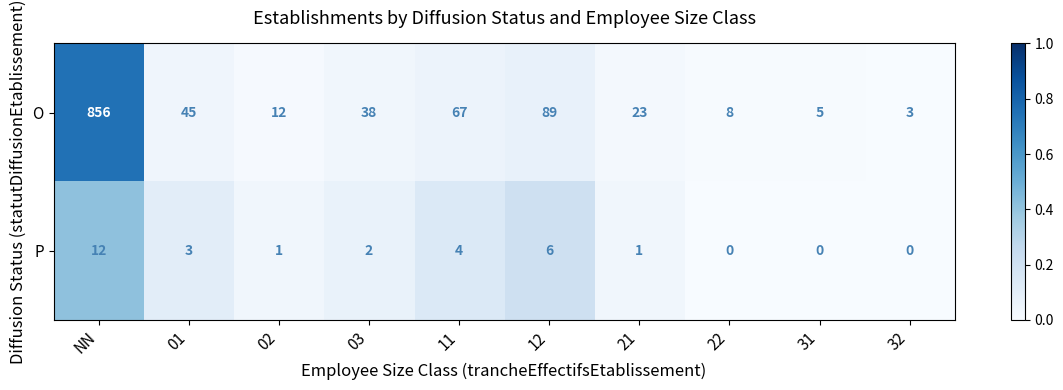

Which series has the largest range (max minus min)?

O